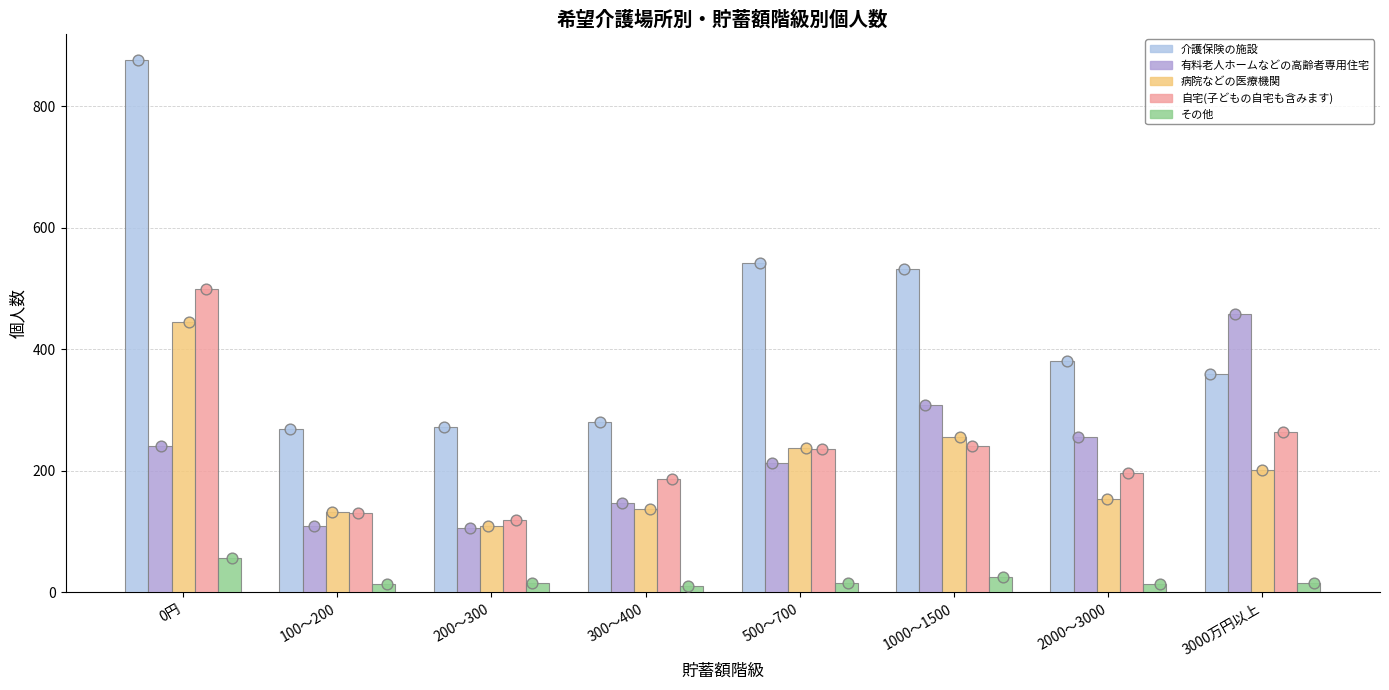

At which category is the sum across all series the highest?

0円